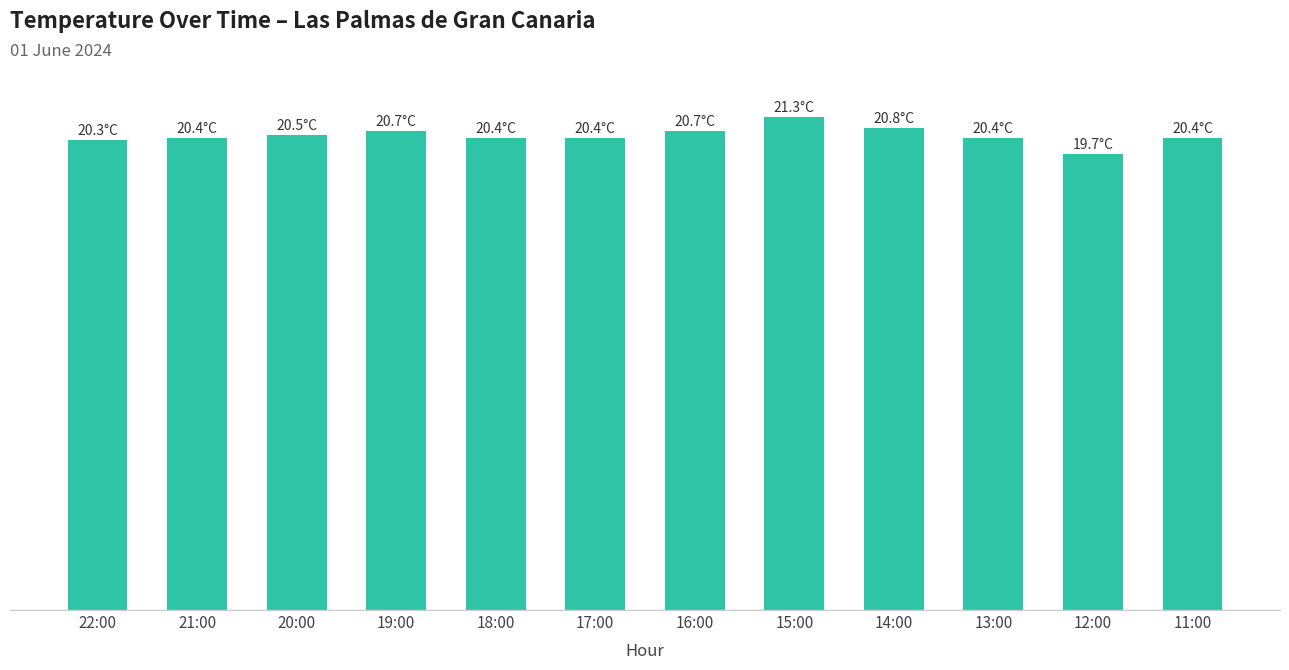

Are the bars horizontal?

No